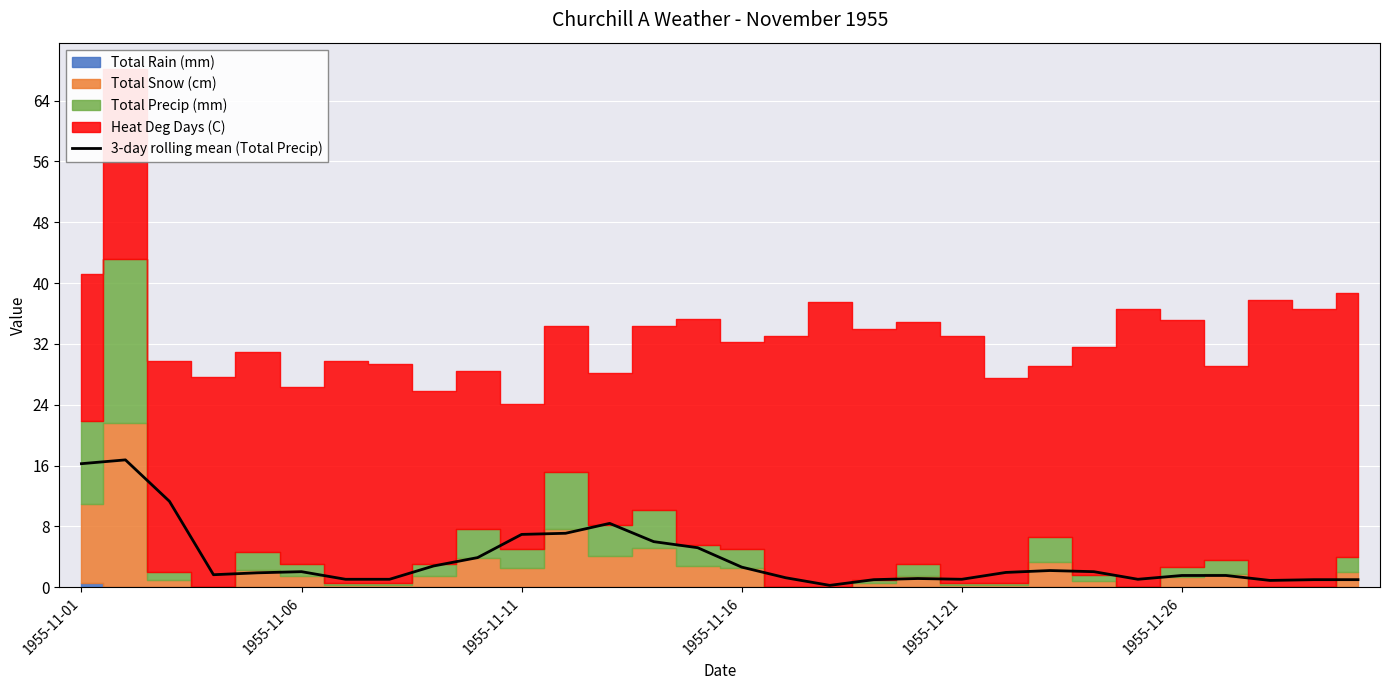

What is the value of the 7th point from the left?

1.0